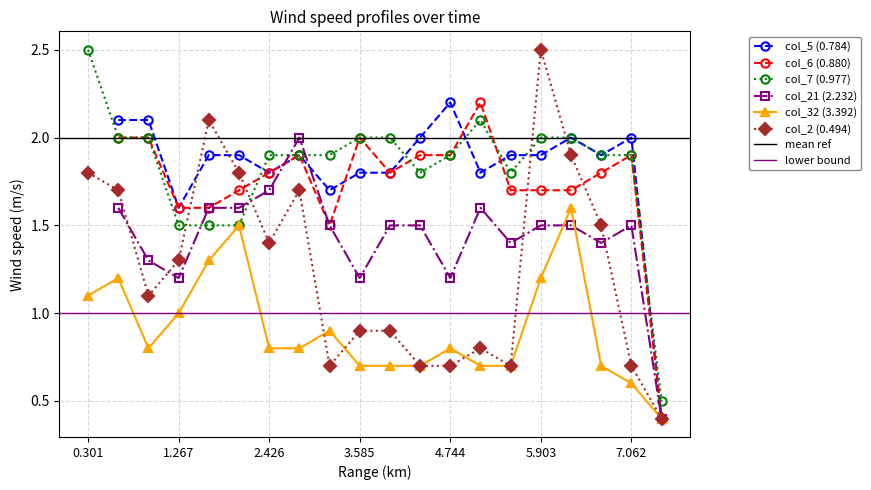

How many interior local valleys does the col_2 (0.494) series have?

4